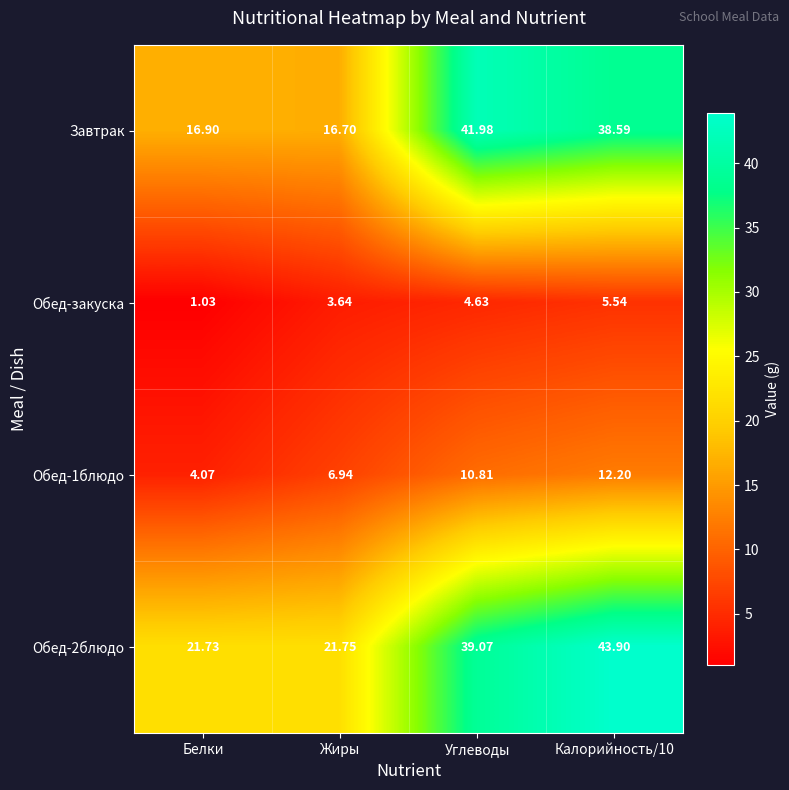

Which category has the lowest value in the Обед-закуска series?

Белки